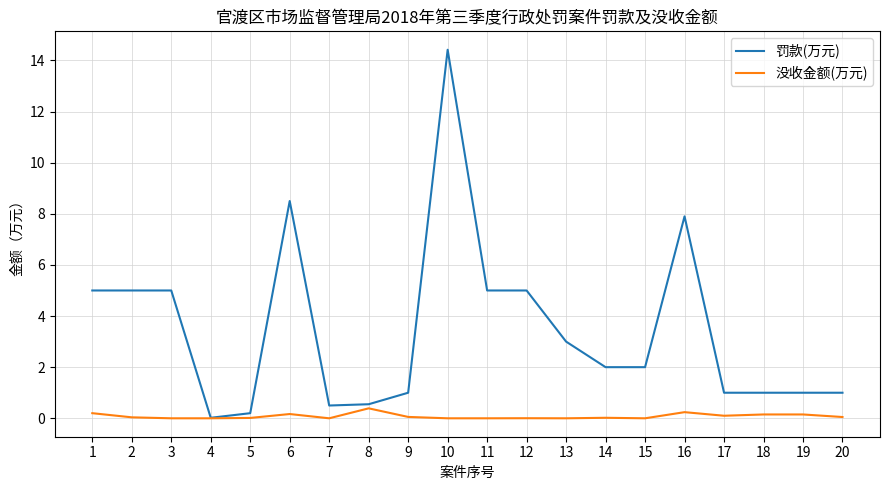

At which label is 罚款(万元) closest to 7?

16